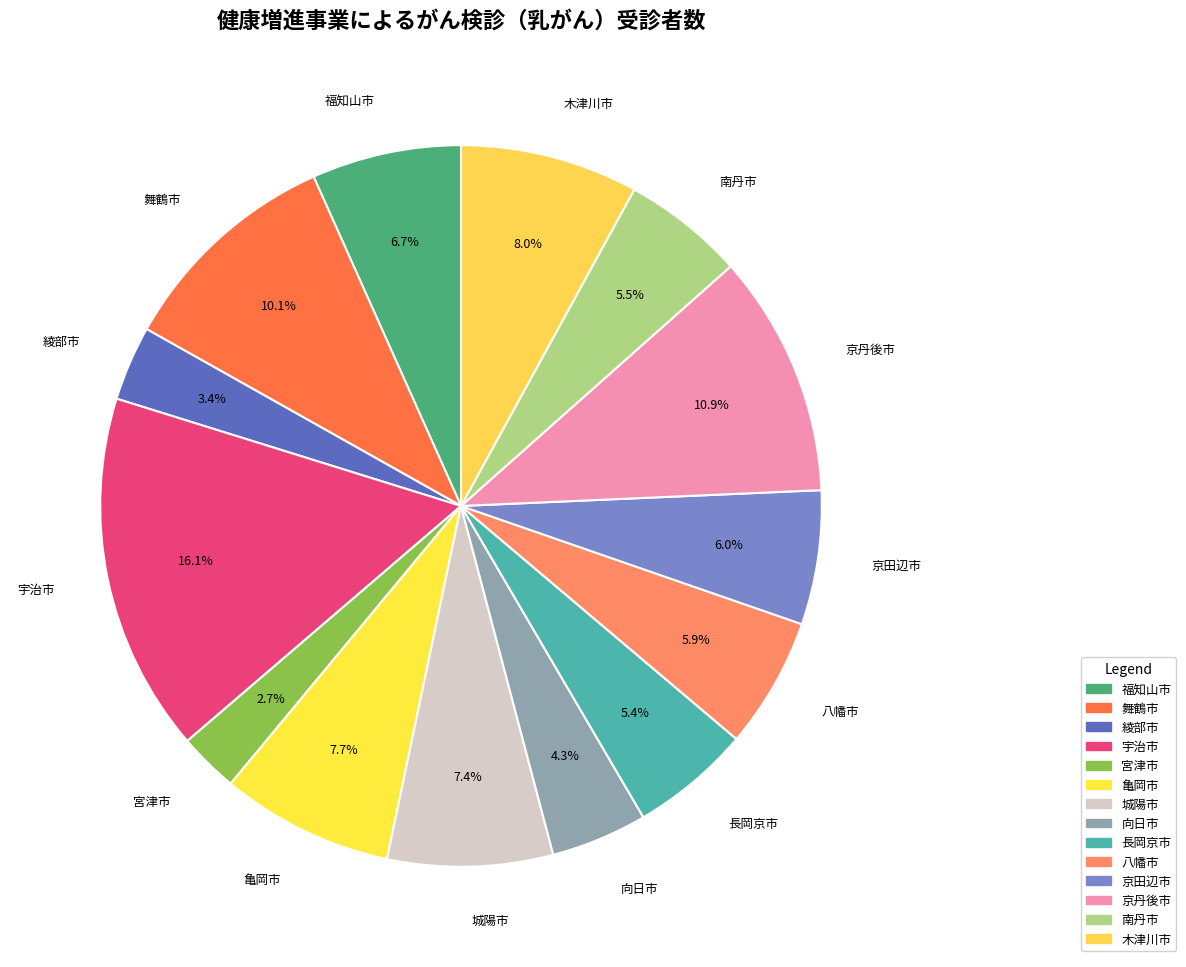

The 長岡京市 slice represents 12% of the pie. True or false?

False